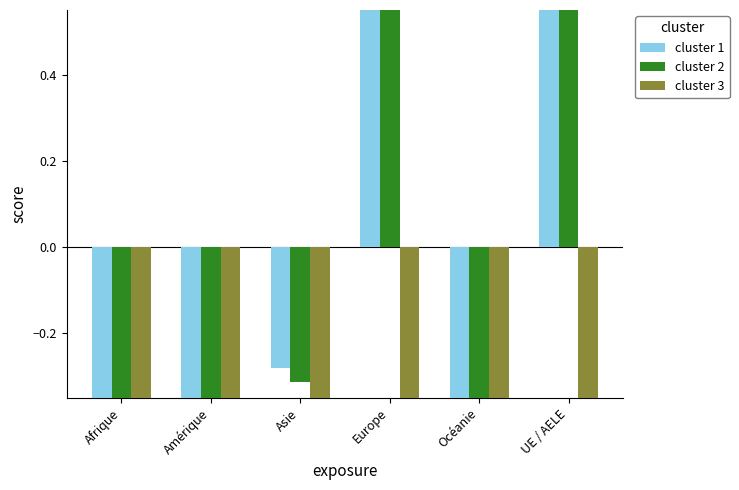

Are the bars horizontal?

No